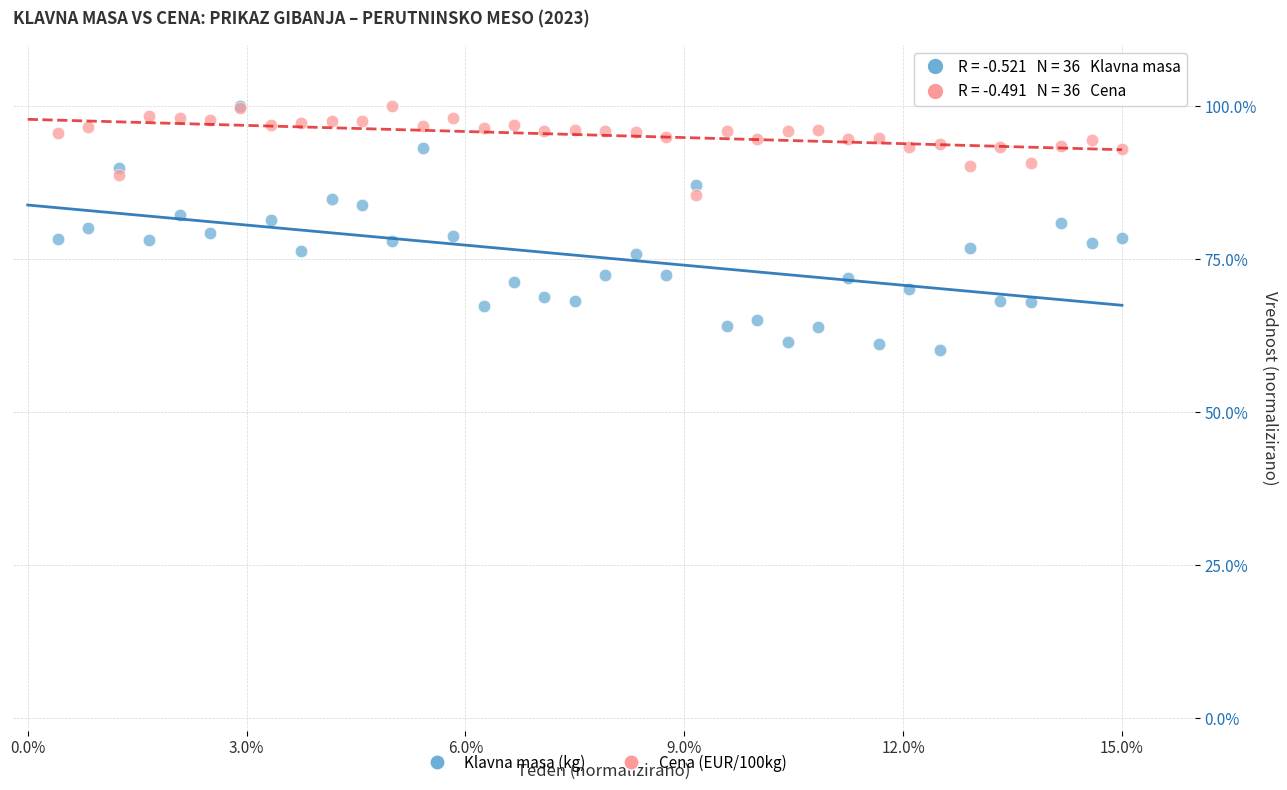

Which series has the largest Y range (max minus min)?

Klavna masa (kg)